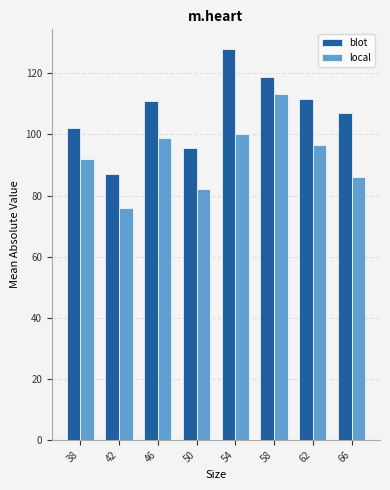

Between 46 and 58, which series saw the biggest shift?

local